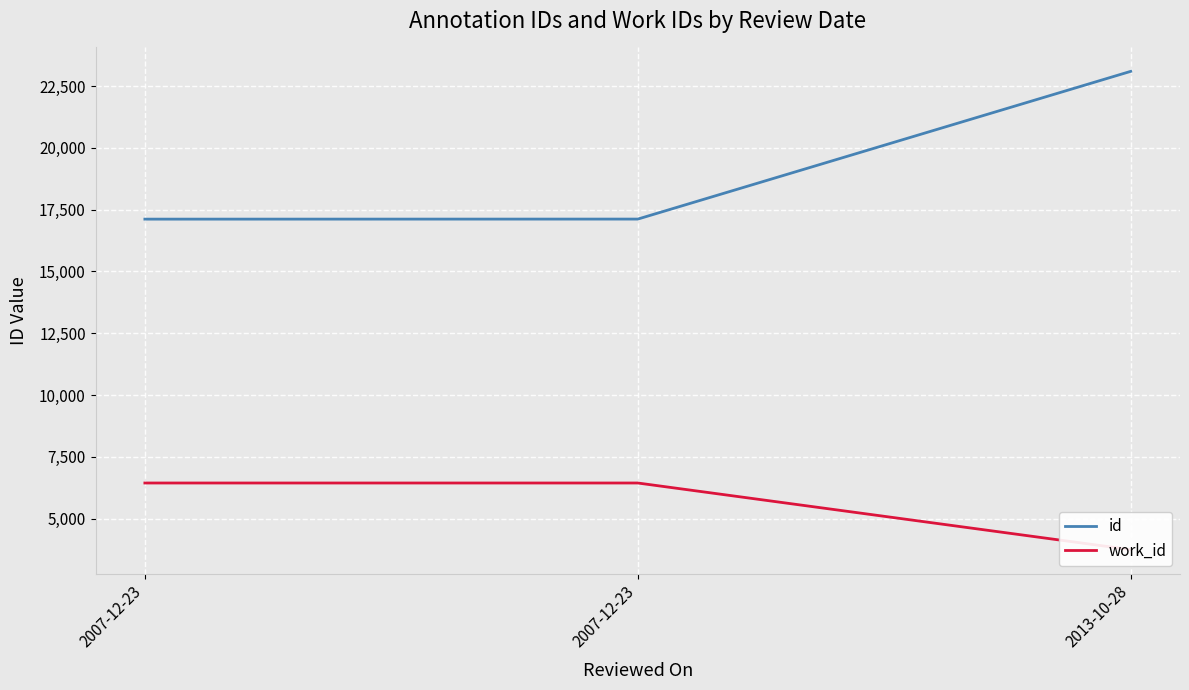

Which series has the largest range (max minus min)?

id